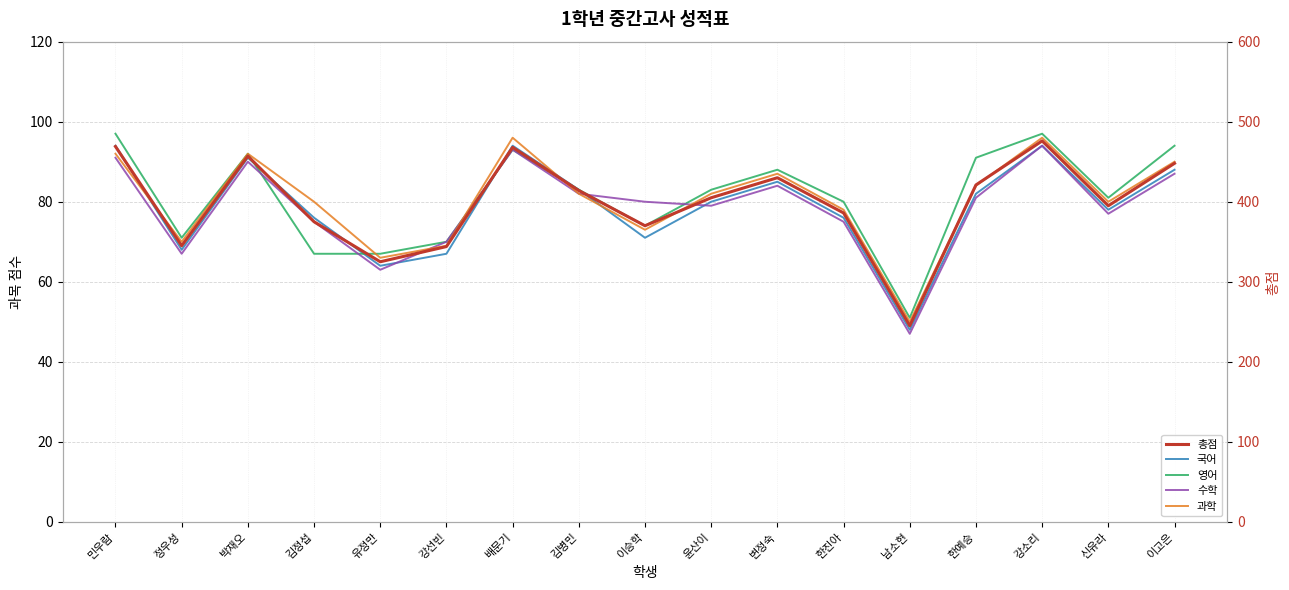

The 영어 series shows 123 at 이고은. True or false?

False